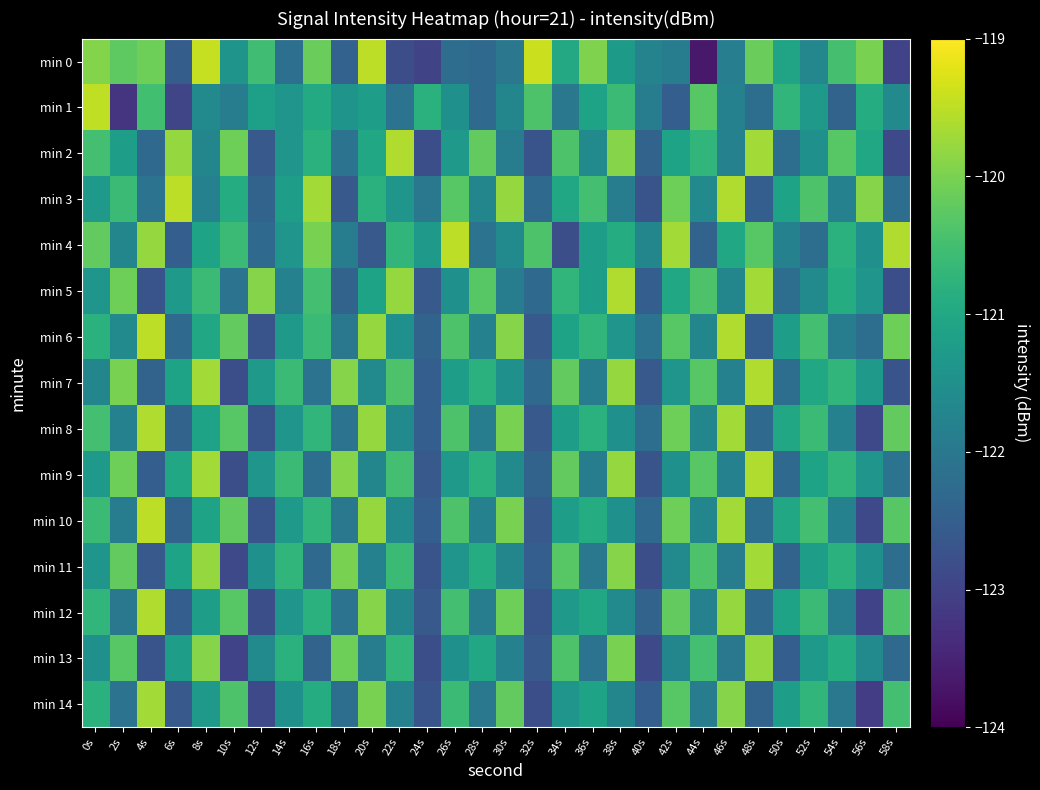

Reading left to right, extract all data points from this chart.

min 0: 0s=-119.9	2s=-120.2	4s=-120.1	6s=-122.5	8s=-119.4	10s=-121.4	12s=-120.5	14s=-122.2	16s=-120.1	18s=-122.4	20s=-119.5	22s=-122.8	24s=-123.0	26s=-122.2	28s=-122.3	30s=-122.0	32s=-119.4	34s=-121.0	36s=-120.0	38s=-121.3	40s=-121.8	42s=-121.9	44s=-123.7	46s=-121.9	48s=-120.1	50s=-121.1	52s=-121.7	54s=-120.5	56s=-120.0	58s=-123.0
min 1: 0s=-119.5	2s=-123.2	4s=-120.5	6s=-123.0	8s=-121.6	10s=-121.9	12s=-121.2	14s=-121.4	16s=-120.9	18s=-121.4	20s=-121.2	22s=-122.1	24s=-120.8	26s=-121.5	28s=-122.3	30s=-121.7	32s=-120.4	34s=-122.0	36s=-121.1	38s=-120.6	40s=-121.9	42s=-122.5	44s=-120.3	46s=-121.8	48s=-122.2	50s=-120.7	52s=-121.3	54s=-122.4	56s=-120.9	58s=-121.6
min 2: 0s=-120.5	2s=-121.2	4s=-122.3	6s=-119.8	8s=-121.7	10s=-120.1	12s=-122.6	14s=-121.4	16s=-120.8	18s=-122.1	20s=-121.0	22s=-119.6	24s=-122.8	26s=-121.3	28s=-120.2	30s=-121.9	32s=-122.7	34s=-120.4	36s=-121.6	38s=-119.9	40s=-122.4	42s=-121.1	44s=-120.7	46s=-121.8	48s=-119.7	50s=-122.2	52s=-121.5	54s=-120.3	56s=-121.0	58s=-122.9
min 3: 0s=-121.3	2s=-120.6	4s=-122.1	6s=-119.5	8s=-121.8	10s=-120.9	12s=-122.4	14s=-121.2	16s=-119.7	18s=-122.6	20s=-120.8	22s=-121.4	24s=-122.0	26s=-120.3	28s=-121.7	30s=-119.8	32s=-122.3	34s=-121.0	36s=-120.5	38s=-121.9	40s=-122.7	42s=-120.1	44s=-121.6	46s=-119.6	48s=-122.5	50s=-121.1	52s=-120.4	54s=-121.8	56s=-119.9	58s=-122.2
min 4: 0s=-120.2	2s=-121.7	4s=-119.8	6s=-122.5	8s=-121.1	10s=-120.6	12s=-122.3	14s=-121.4	16s=-120.0	18s=-121.9	20s=-122.6	22s=-120.7	24s=-121.3	26s=-119.5	28s=-122.1	30s=-121.6	32s=-120.4	34s=-122.8	36s=-121.2	38s=-120.9	40s=-121.7	42s=-119.7	44s=-122.4	46s=-121.0	48s=-120.3	50s=-121.8	52s=-122.2	54s=-120.8	56s=-121.5	58s=-119.6
min 5: 0s=-121.4	2s=-120.1	4s=-122.7	6s=-121.3	8s=-120.6	10s=-122.1	12s=-119.9	14s=-121.8	16s=-120.5	18s=-122.4	20s=-121.1	22s=-119.8	24s=-122.6	26s=-121.5	28s=-120.3	30s=-121.9	32s=-122.3	34s=-120.7	36s=-121.2	38s=-119.6	40s=-122.5	42s=-121.0	44s=-120.4	46s=-121.7	48s=-119.7	50s=-122.2	52s=-121.6	54s=-120.9	56s=-121.4	58s=-122.8
min 6: 0s=-120.8	2s=-121.6	4s=-119.5	6s=-122.3	8s=-121.0	10s=-120.2	12s=-122.7	14s=-121.3	16s=-120.6	18s=-122.0	20s=-119.8	22s=-121.5	24s=-122.4	26s=-120.4	28s=-121.8	30s=-119.9	32s=-122.6	34s=-121.1	36s=-120.7	38s=-121.4	40s=-122.1	42s=-120.3	44s=-121.7	46s=-119.6	48s=-122.5	50s=-121.2	52s=-120.5	54s=-121.9	56s=-122.2	58s=-120.1
min 7: 0s=-121.7	2s=-120.0	4s=-122.4	6s=-121.1	8s=-119.7	10s=-122.8	12s=-121.3	14s=-120.6	16s=-122.1	18s=-119.9	20s=-121.6	22s=-120.4	24s=-122.5	26s=-121.2	28s=-120.8	30s=-121.5	32s=-122.3	34s=-120.2	36s=-121.9	38s=-119.8	40s=-122.6	42s=-121.4	44s=-120.3	46s=-121.8	48s=-119.6	50s=-122.2	52s=-121.0	54s=-120.7	56s=-121.3	58s=-122.7
min 8: 0s=-120.5	2s=-121.8	4s=-119.6	6s=-122.4	8s=-121.1	10s=-120.3	12s=-122.7	14s=-121.4	16s=-120.7	18s=-122.1	20s=-119.8	22s=-121.6	24s=-122.5	26s=-120.4	28s=-121.9	30s=-120.0	32s=-122.6	34s=-121.2	36s=-120.8	38s=-121.5	40s=-122.2	42s=-120.1	44s=-121.7	46s=-119.7	48s=-122.3	50s=-121.0	52s=-120.6	54s=-121.8	56s=-122.9	58s=-120.2
min 9: 0s=-121.3	2s=-120.1	4s=-122.5	6s=-121.0	8s=-119.7	10s=-122.8	12s=-121.4	14s=-120.6	16s=-122.2	18s=-119.9	20s=-121.7	22s=-120.5	24s=-122.6	26s=-121.3	28s=-120.8	30s=-121.6	32s=-122.4	34s=-120.2	36s=-121.9	38s=-119.8	40s=-122.7	42s=-121.5	44s=-120.3	46s=-121.8	48s=-119.6	50s=-122.3	52s=-121.1	54s=-120.7	56s=-121.4	58s=-122.1
min 10: 0s=-120.6	2s=-121.9	4s=-119.5	6s=-122.4	8s=-121.1	10s=-120.2	12s=-122.7	14s=-121.3	16s=-120.7	18s=-122.0	20s=-119.8	22s=-121.6	24s=-122.5	26s=-120.4	28s=-121.8	30s=-120.0	32s=-122.6	34s=-121.2	36s=-120.9	38s=-121.5	40s=-122.3	42s=-120.1	44s=-121.7	46s=-119.7	48s=-122.2	50s=-121.0	52s=-120.5	54s=-121.8	56s=-122.9	58s=-120.3
min 11: 0s=-121.4	2s=-120.2	4s=-122.6	6s=-121.1	8s=-119.8	10s=-122.9	12s=-121.5	14s=-120.7	16s=-122.3	18s=-120.0	20s=-121.8	22s=-120.6	24s=-122.7	26s=-121.4	28s=-120.9	30s=-121.7	32s=-122.5	34s=-120.3	36s=-122.0	38s=-119.9	40s=-122.8	42s=-121.6	44s=-120.4	46s=-121.9	48s=-119.7	50s=-122.4	52s=-121.2	54s=-120.8	56s=-121.5	58s=-122.2
min 12: 0s=-120.7	2s=-122.0	4s=-119.6	6s=-122.5	8s=-121.2	10s=-120.3	12s=-122.8	14s=-121.4	16s=-120.8	18s=-122.1	20s=-119.9	22s=-121.7	24s=-122.6	26s=-120.5	28s=-121.9	30s=-120.1	32s=-122.7	34s=-121.3	36s=-121.0	38s=-121.6	40s=-122.4	42s=-120.2	44s=-121.8	46s=-119.8	48s=-122.3	50s=-121.1	52s=-120.6	54s=-121.9	56s=-123.0	58s=-120.4
min 13: 0s=-121.5	2s=-120.3	4s=-122.7	6s=-121.2	8s=-119.9	10s=-123.0	12s=-121.6	14s=-120.8	16s=-122.4	18s=-120.1	20s=-121.9	22s=-120.7	24s=-122.8	26s=-121.5	28s=-121.0	30s=-121.8	32s=-122.6	34s=-120.4	36s=-122.1	38s=-120.0	40s=-122.9	42s=-121.7	44s=-120.5	46s=-122.0	48s=-119.8	50s=-122.5	52s=-121.3	54s=-120.9	56s=-121.6	58s=-122.3
min 14: 0s=-120.8	2s=-122.1	4s=-119.7	6s=-122.6	8s=-121.3	10s=-120.4	12s=-122.9	14s=-121.5	16s=-120.9	18s=-122.2	20s=-120.0	22s=-121.8	24s=-122.7	26s=-120.6	28s=-122.0	30s=-120.2	32s=-122.8	34s=-121.4	36s=-121.1	38s=-121.7	40s=-122.5	42s=-120.3	44s=-121.9	46s=-119.9	48s=-122.4	50s=-121.2	52s=-120.7	54s=-122.0	56s=-123.1	58s=-120.5